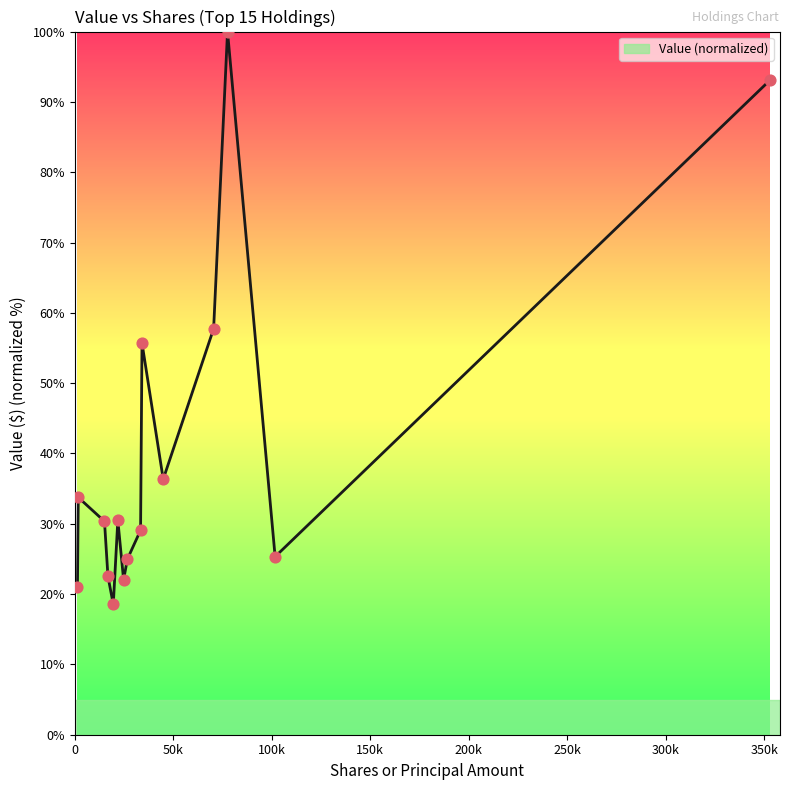

What is the difference between the maximum and minimum values?

81.5